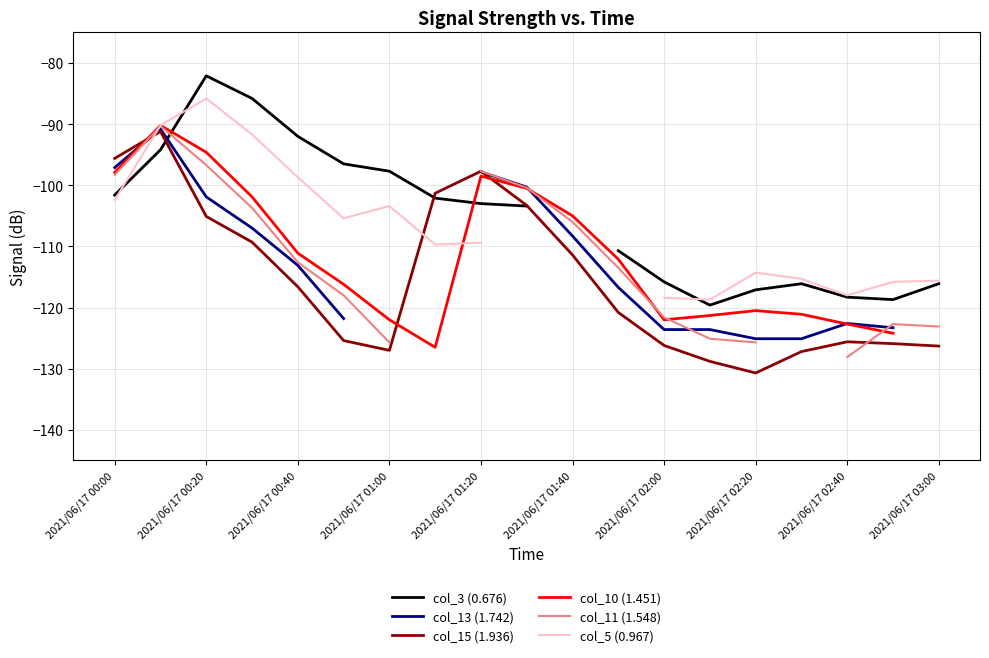

True or false: col_3 (0.676) has more than 2 points higher than both neighbors.

False